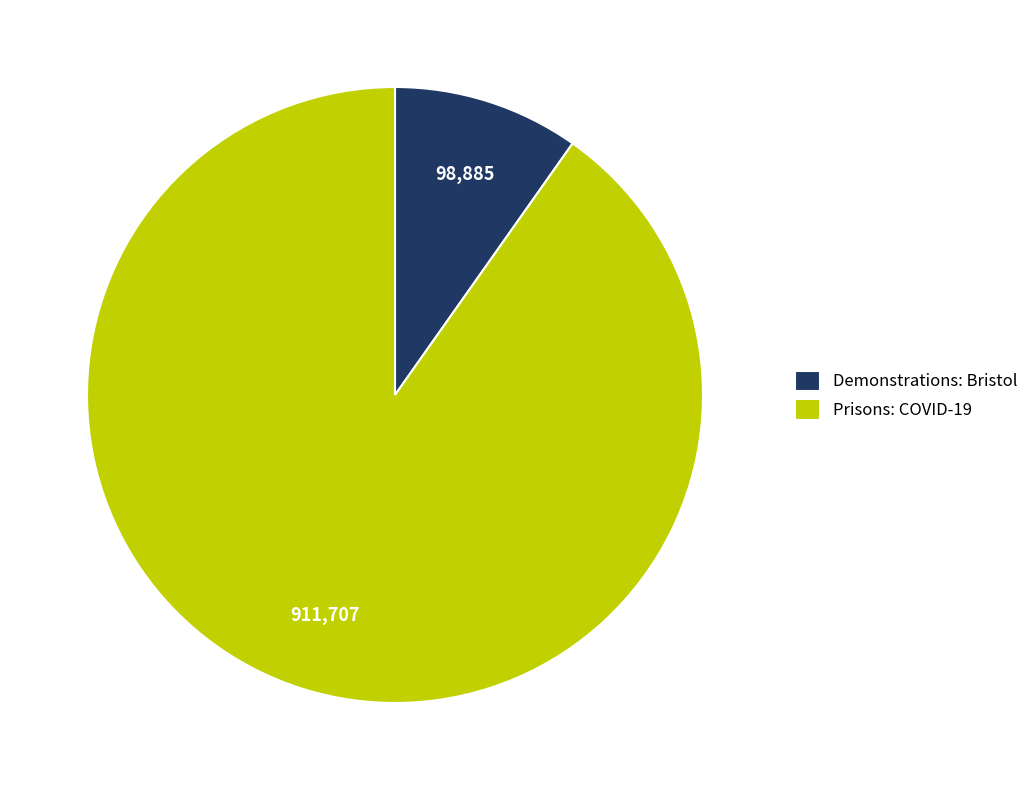

How many slices are in this pie chart?

2